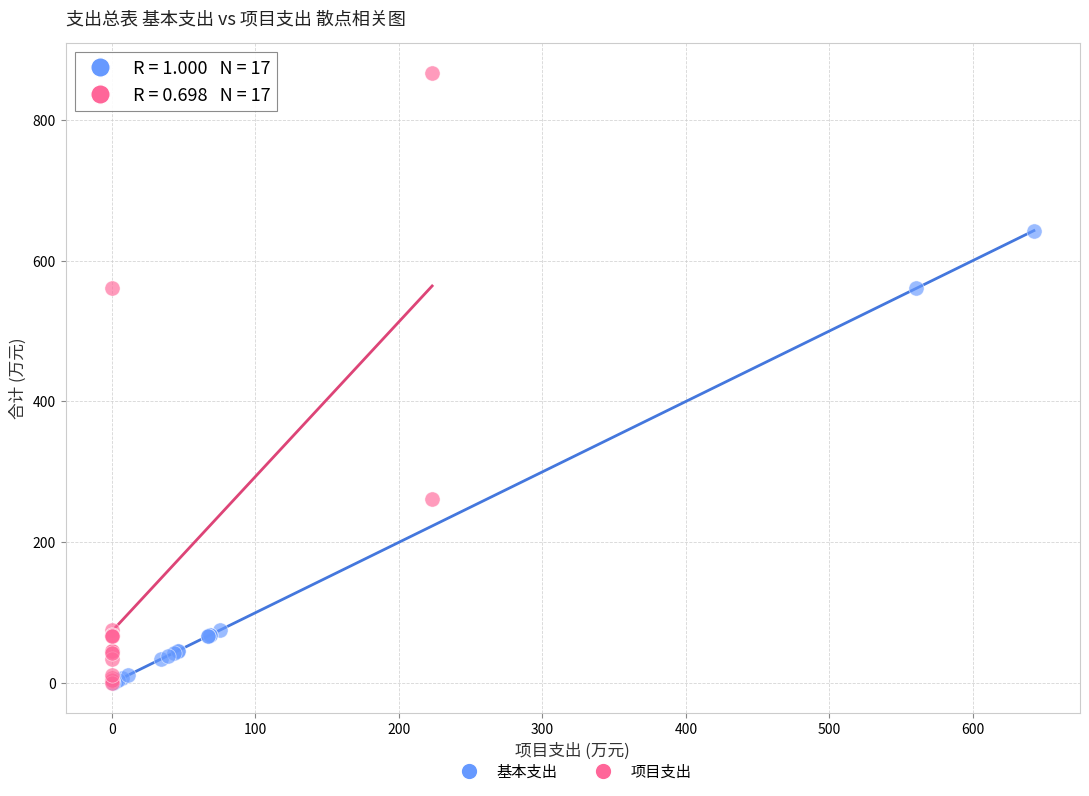

Which series has the widest spread of Y values?

项目支出